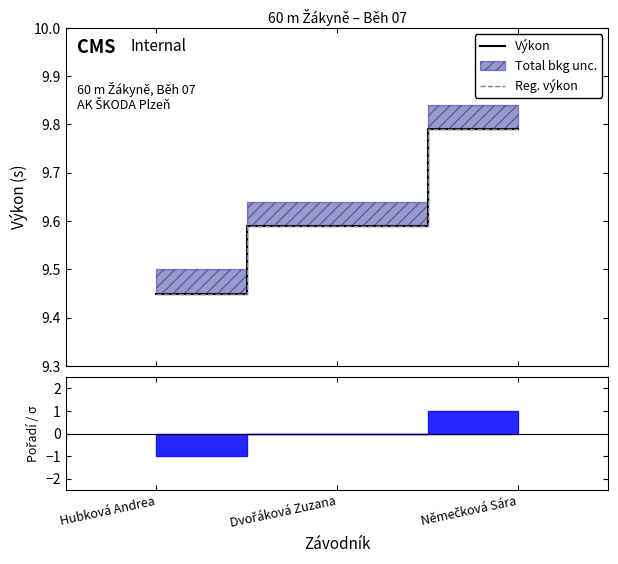

Which category has the lowest value in the Výkon series?

Hubková Andrea